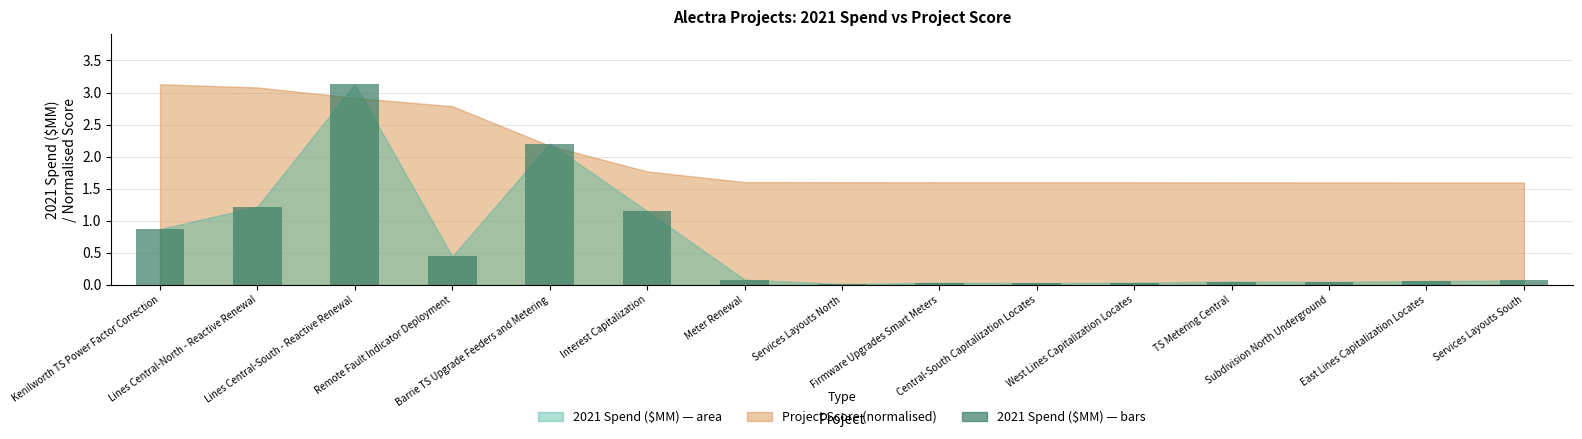

What is the difference between the maximum and minimum values?

3.1